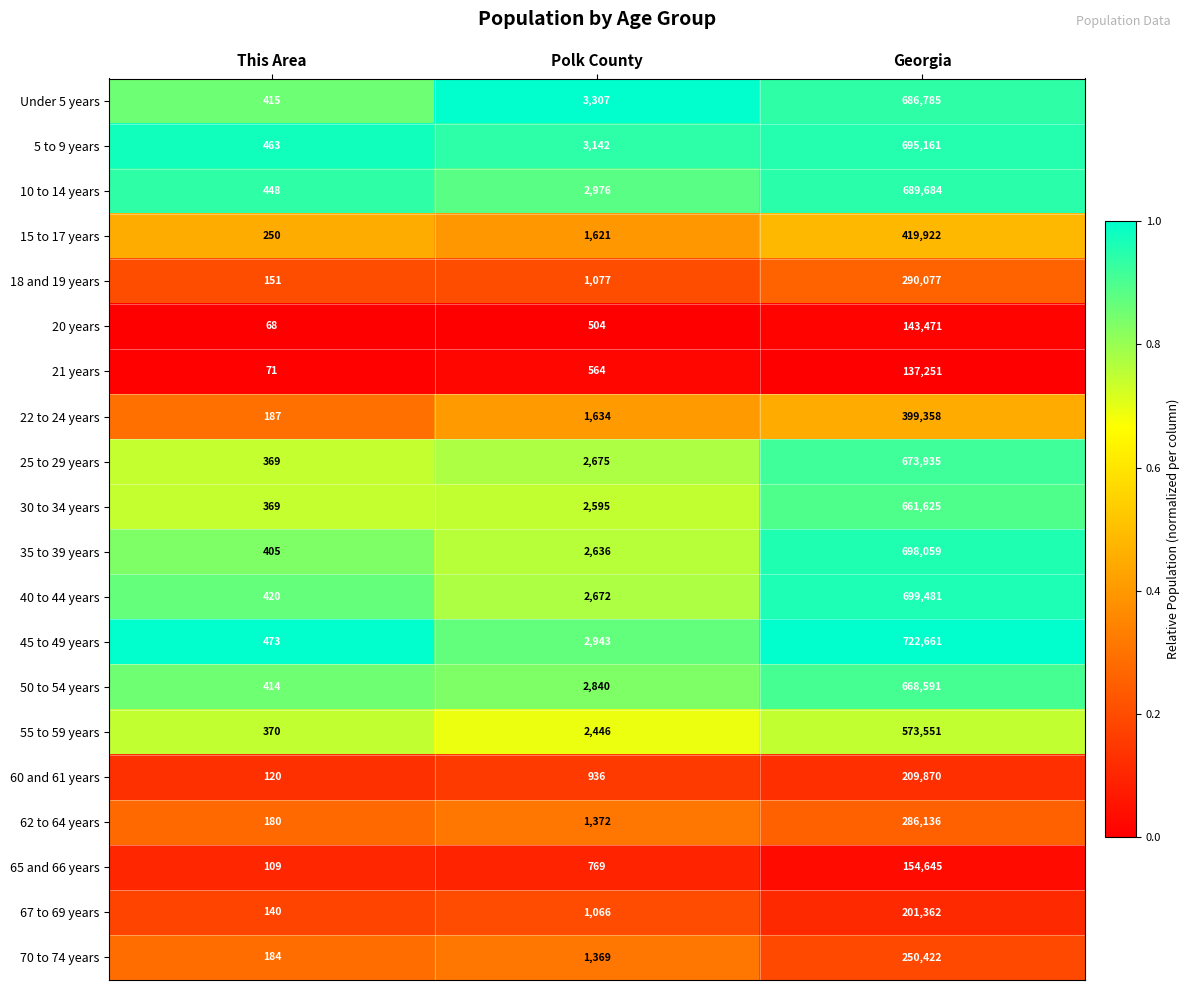

Which label corresponds to the smallest value in the chart?

This Area